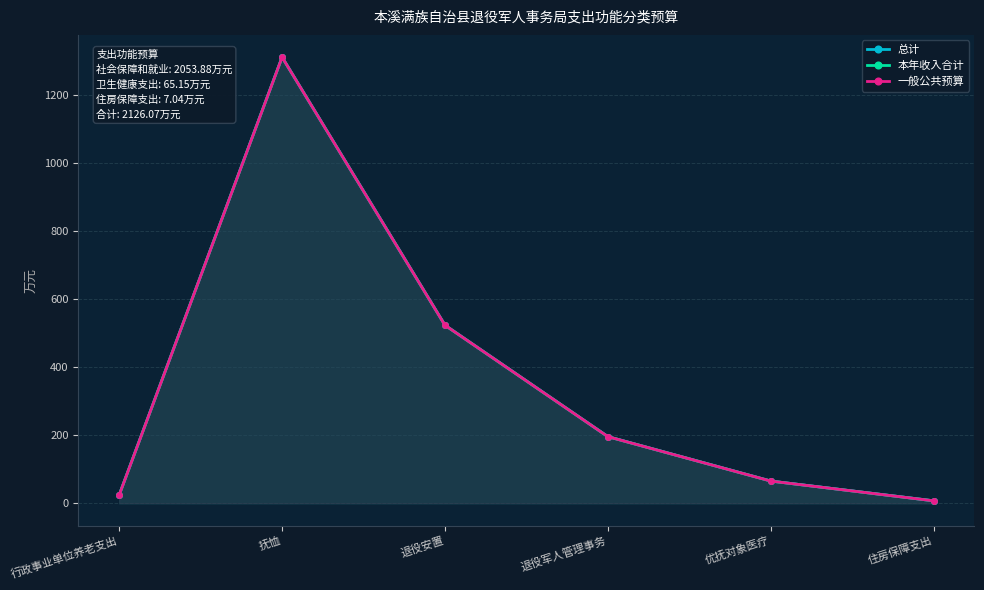

Between 抚恤 and 住房保障支出, which series saw the biggest shift?

总计